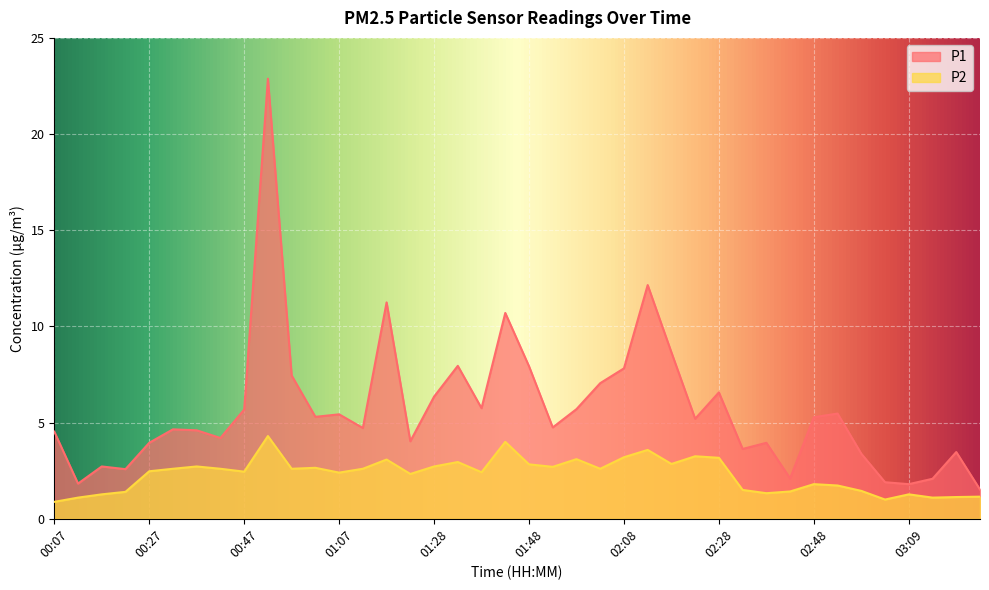

List the series in order of their overall mean, lowest first.

P2, P1